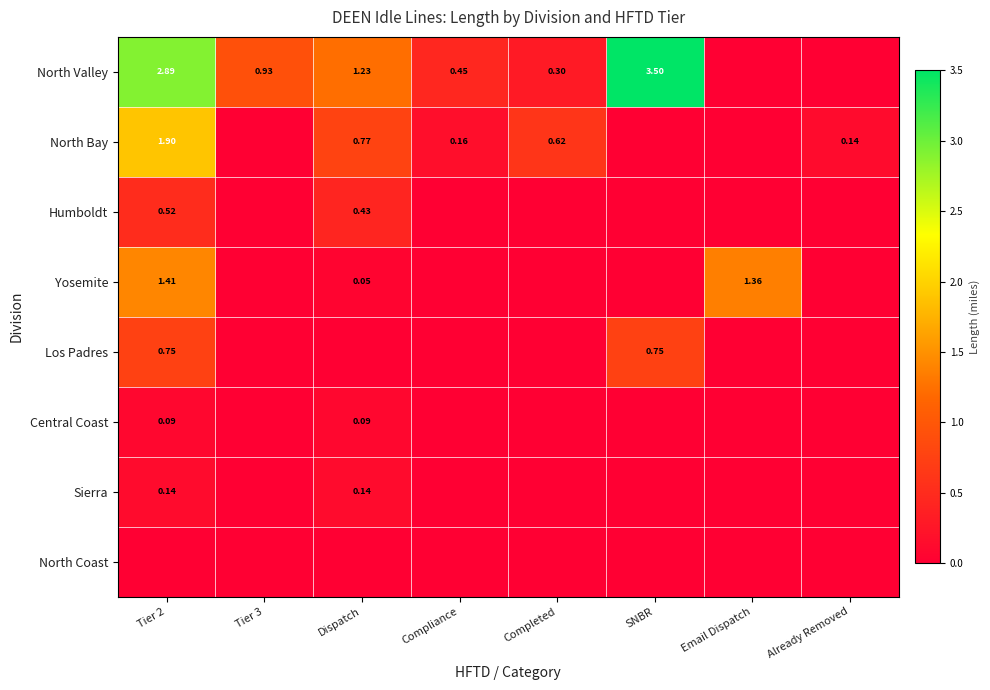

What is the sum of the North Valley values at Email Dispatch and SNBR?

3.5